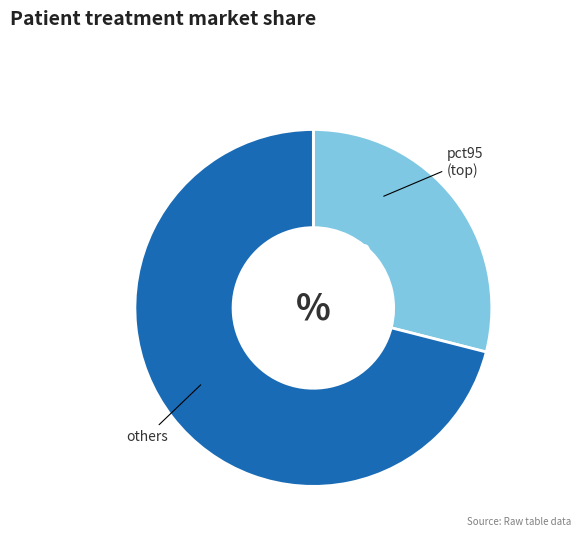

Is there a majority slice in this chart?

Yes